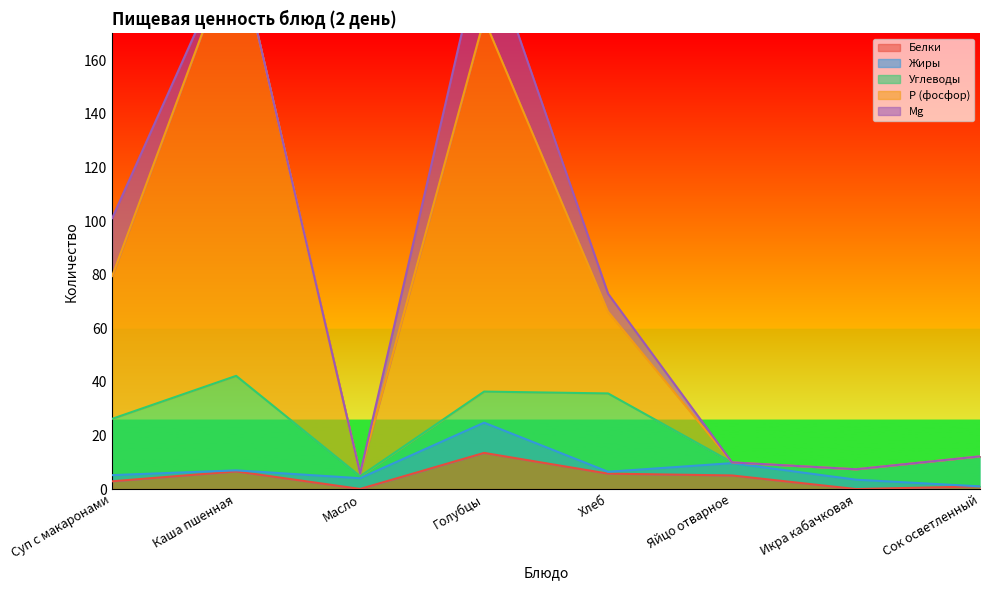

True or false: Р (фосфор) and Mg cross at least once.

False